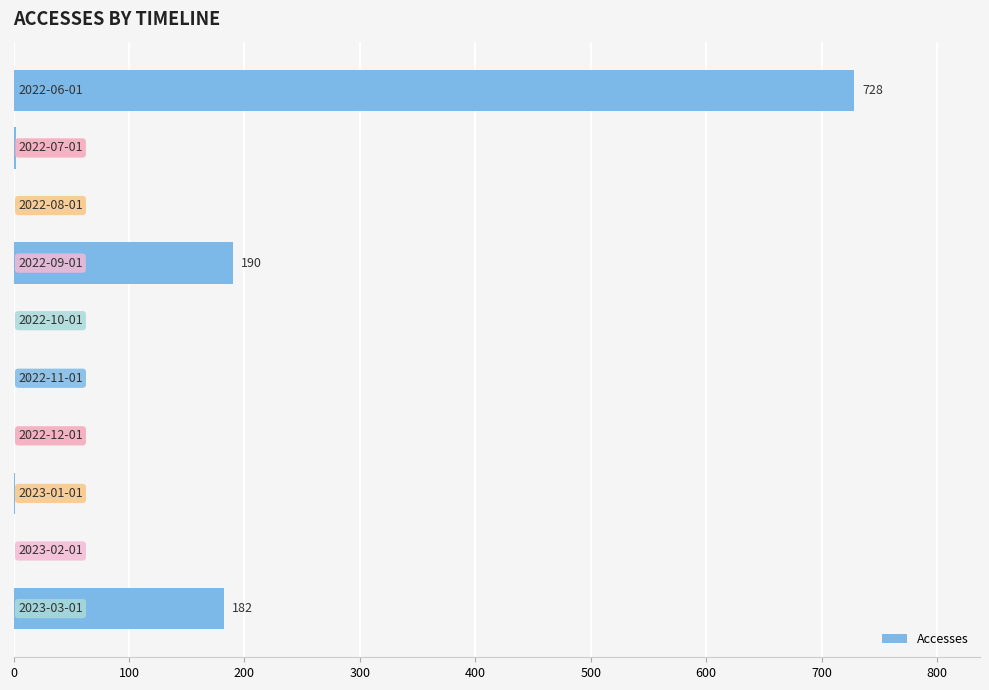

What is the greatest value displayed?

728